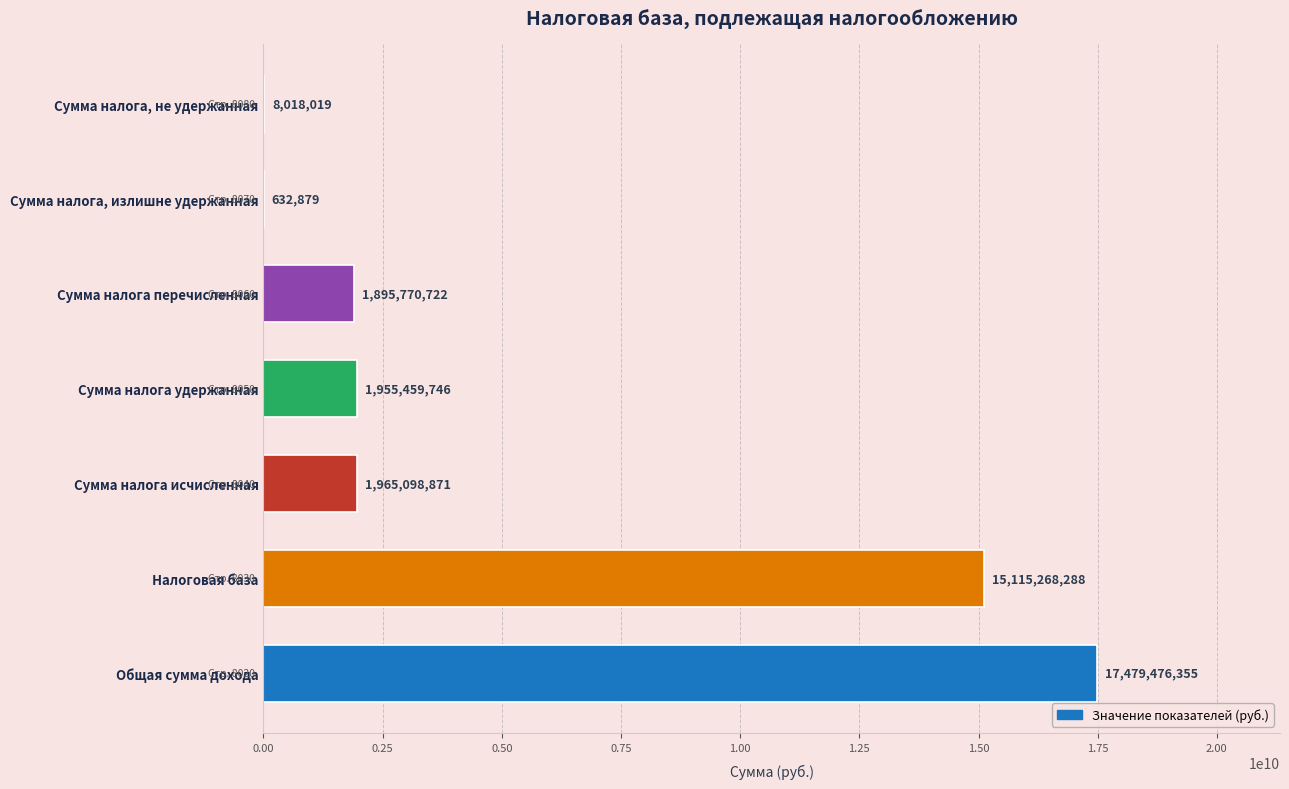

Reading top to bottom, transcribe all the data shown in this chart.

Сумма налога, не удержанная=8018019	Сумма налога, излишне удержанная=632879	Сумма налога перечисленная=1895770722	Сумма налога удержанная=1955459746	Сумма налога исчисленная=1965098871	Налоговая база=15115268288	Общая сумма дохода=17479476355